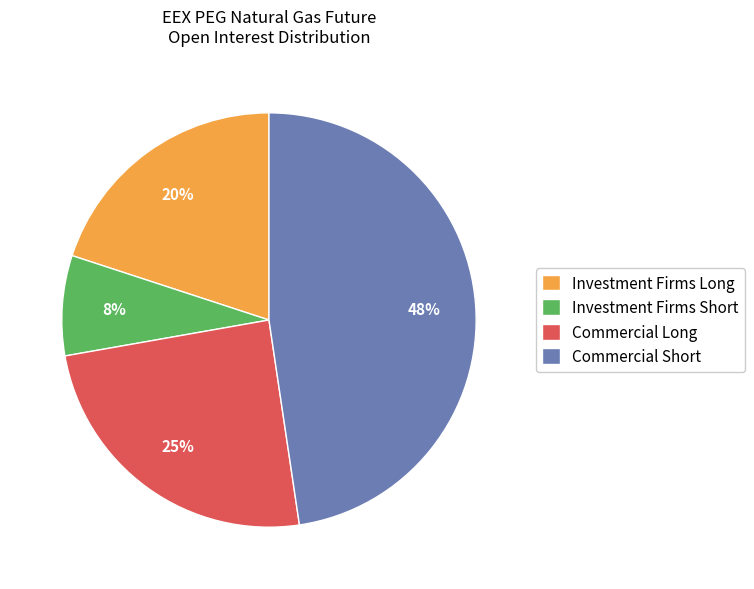

To the nearest percent, what percentage of the pie is Commercial Long?

25%